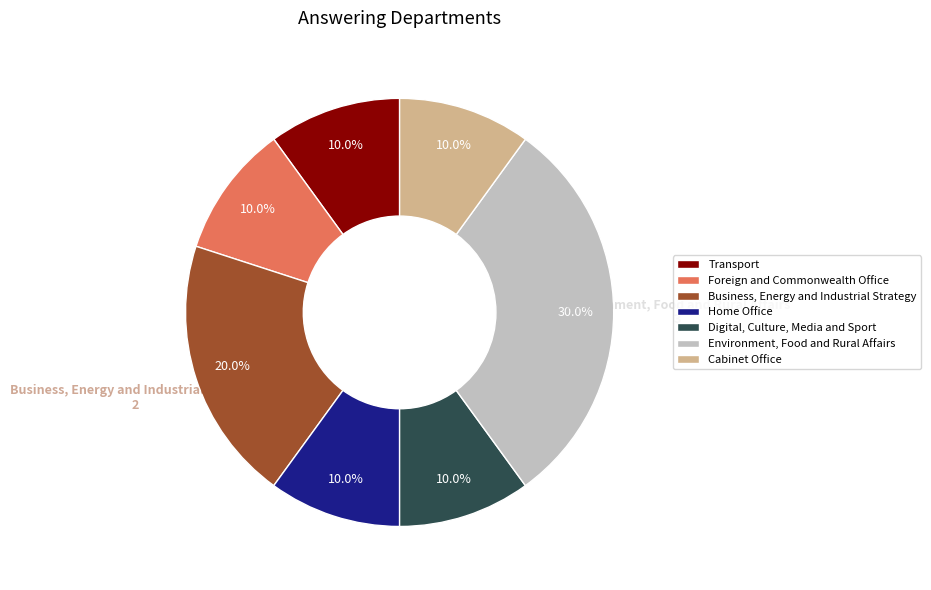

Is it true that Foreign and Commonwealth Office is 21% of the pie?

False